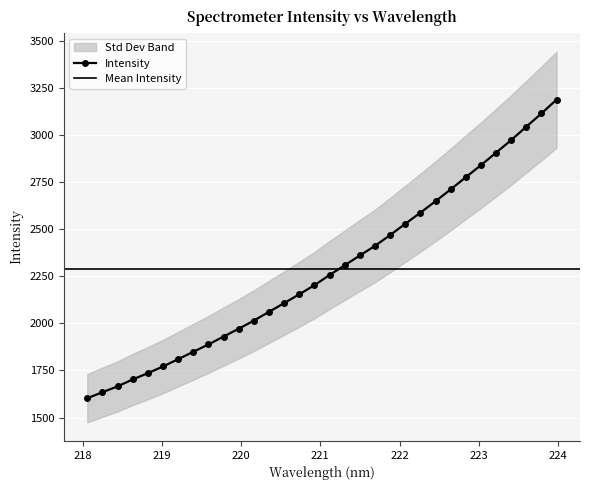

Is this an area chart (filled region under the line)?

No